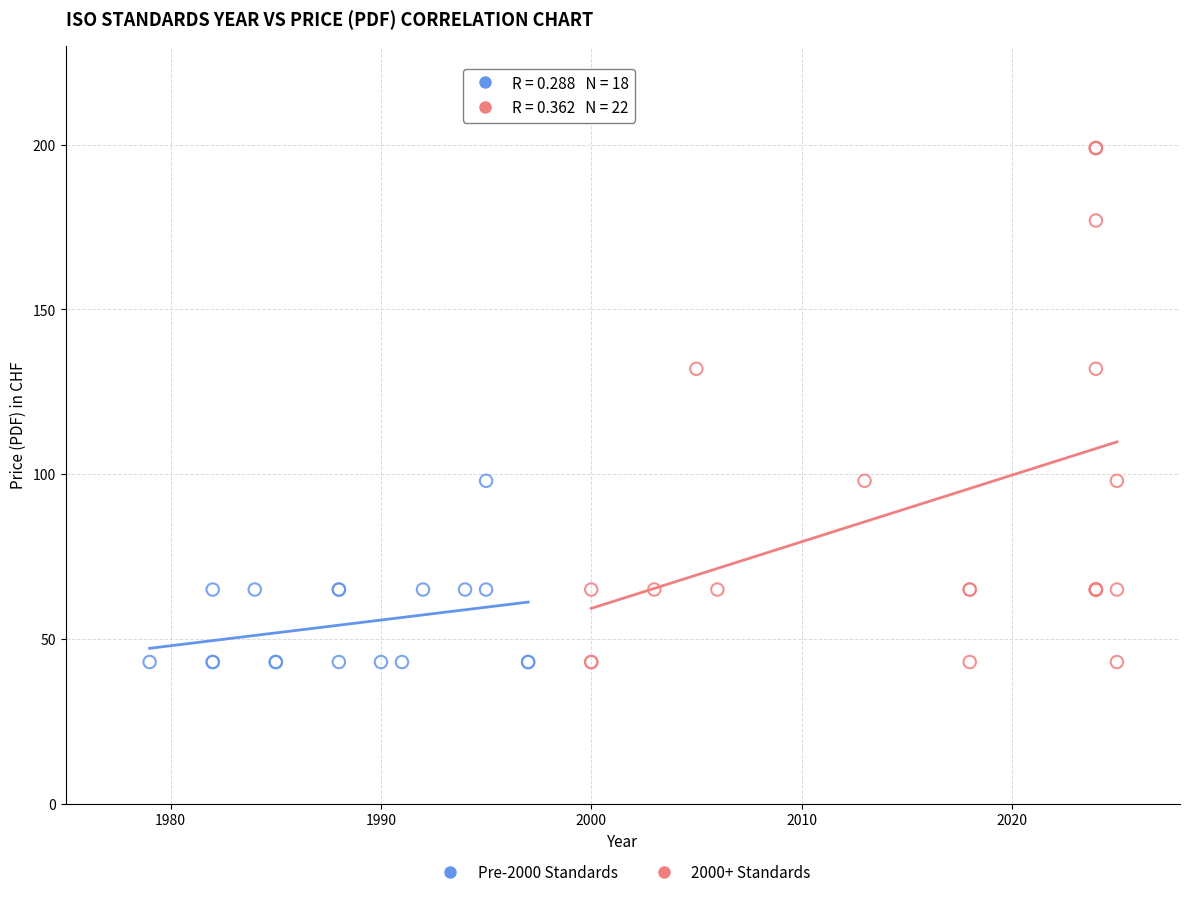

Which series reaches the maximum Y coordinate?

2000+ Standards